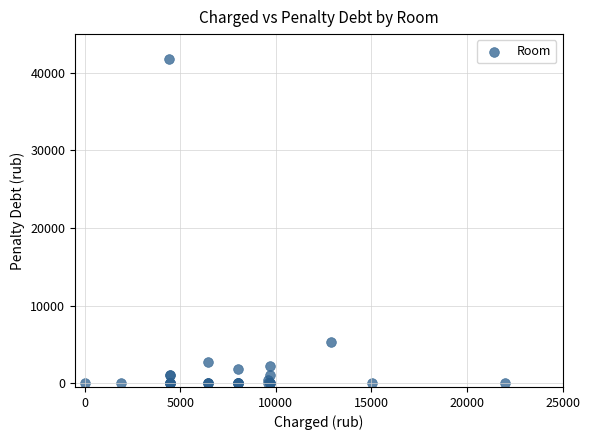

What Y value in the scatter plot is closest to 20920?

5258.2